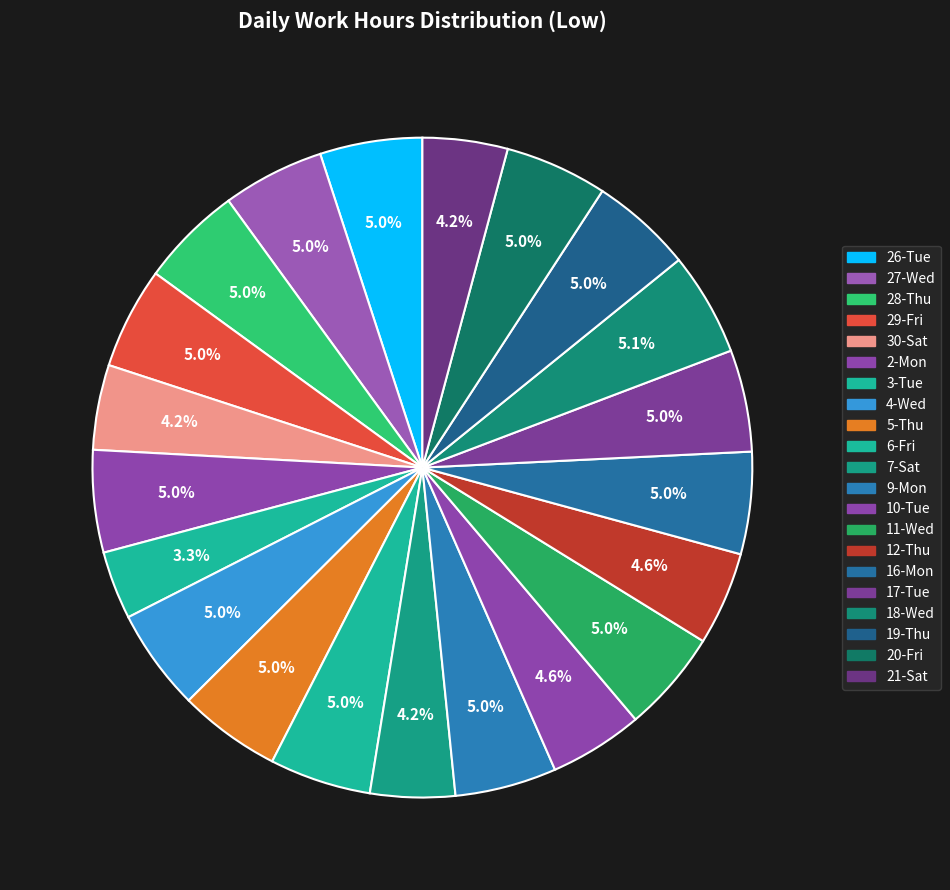

What is the ratio of the value at 30-Sat to the value at 7-Sat?

1.0